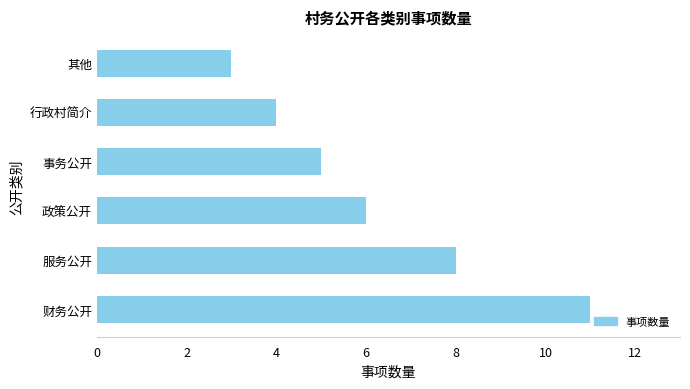

How many categories are shown in the chart?

6